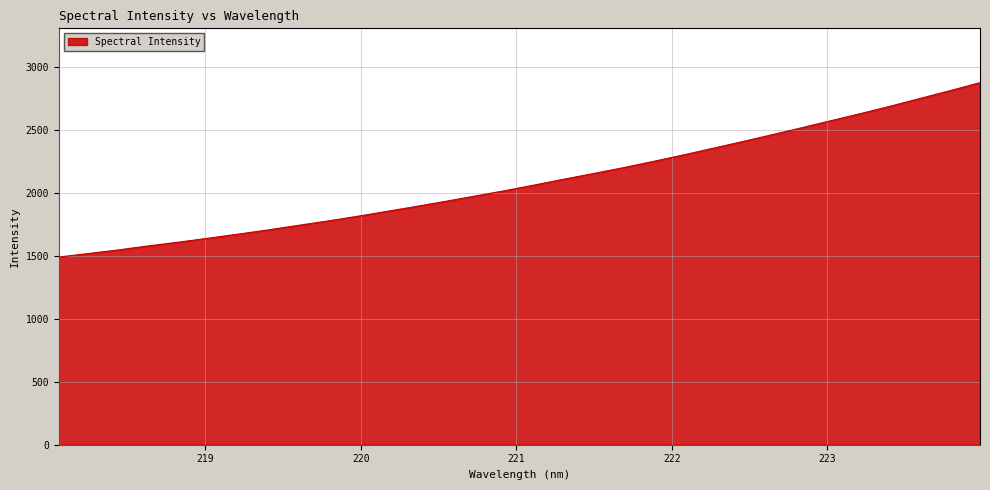

What is the difference between the maximum and minimum values?

1383.8